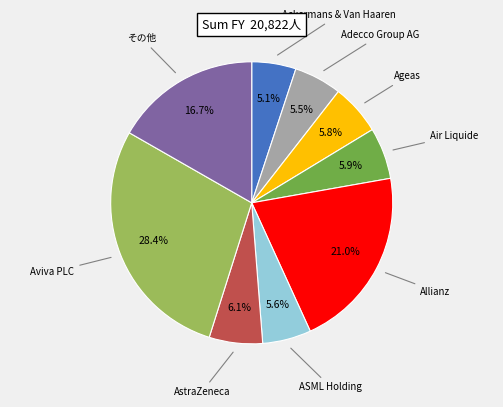

How many slices are in this pie chart?

9